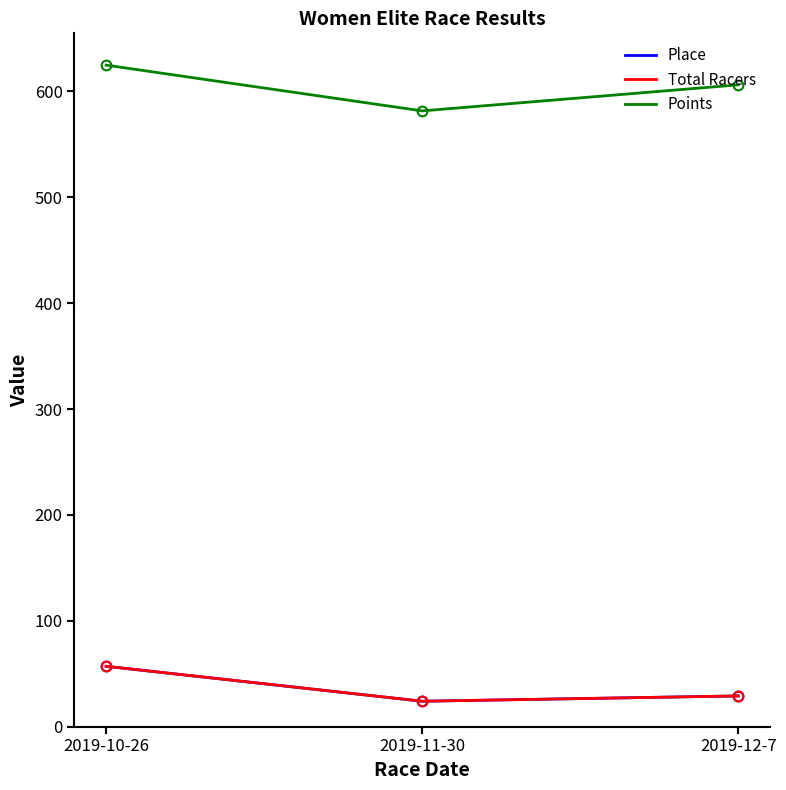

What is the approximate value of Place at 2019-11-30?

24.0